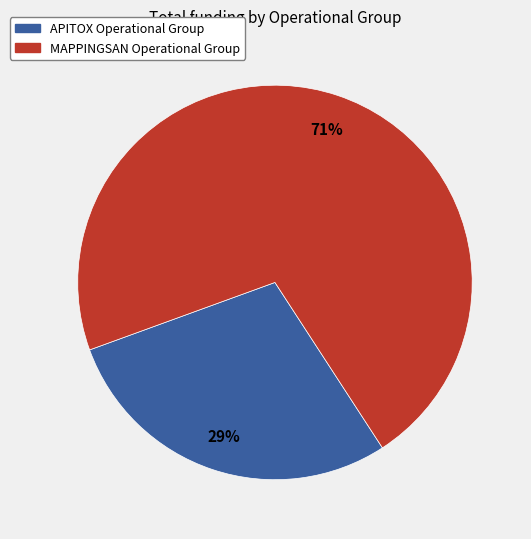

How many slices are in this pie chart?

2